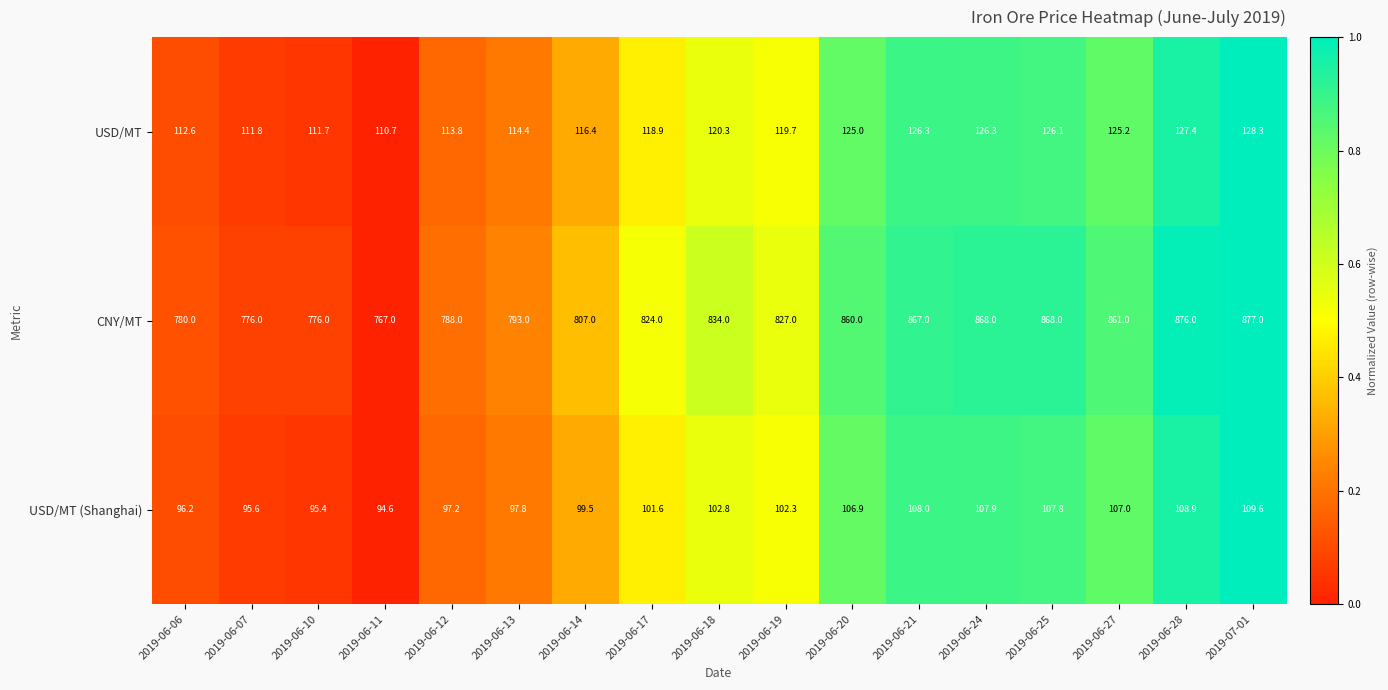

The value of USD/MT (Shanghai) at 2019-06-28 is 42.1. True or false?

False